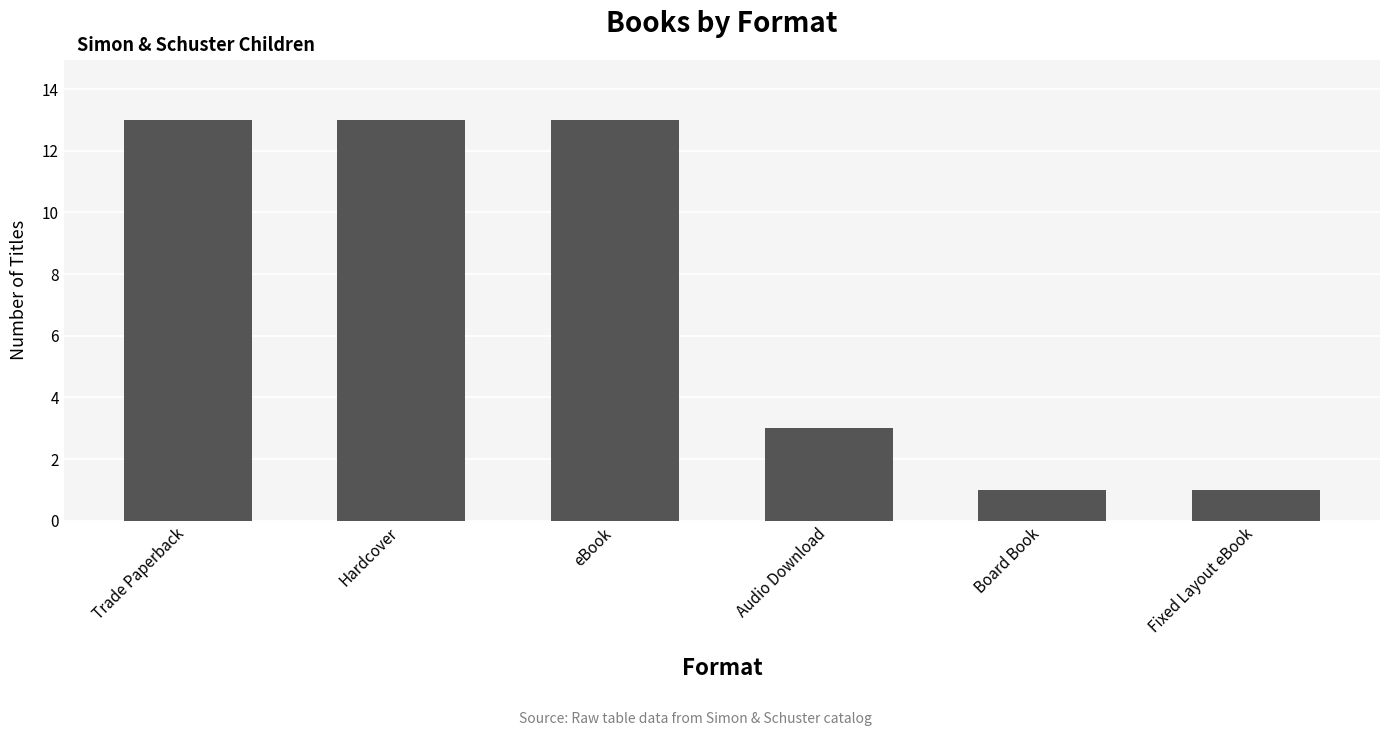

Which has a higher value, eBook or Board Book?

eBook